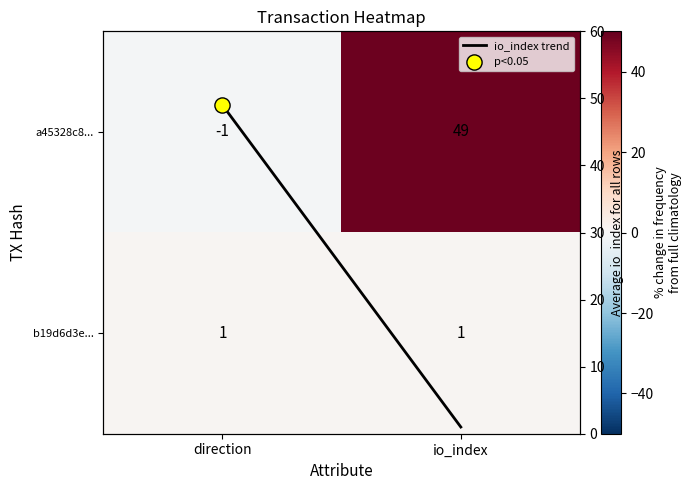

Which has a higher value, io_index or direction?

io_index